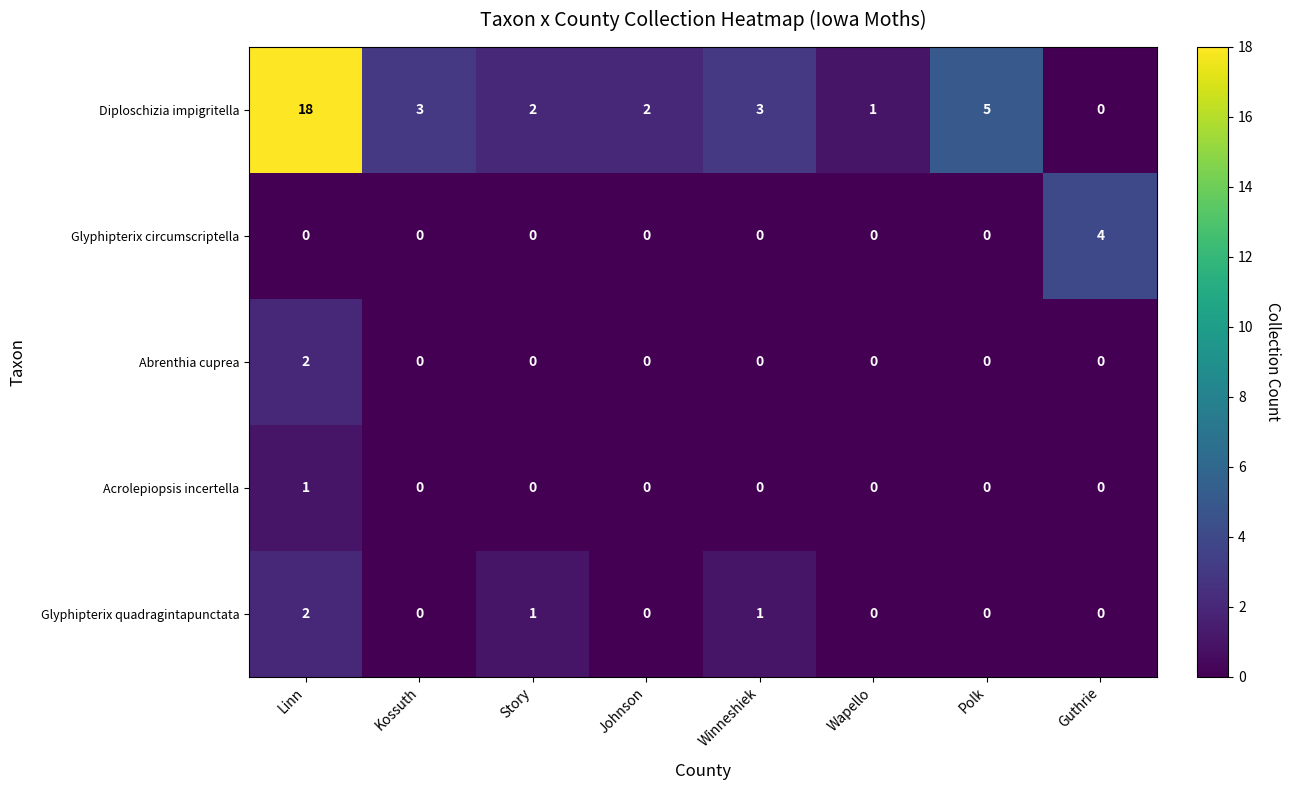

The Glyphipterix quadragintapunctata series shows 0 at Wapello. True or false?

True